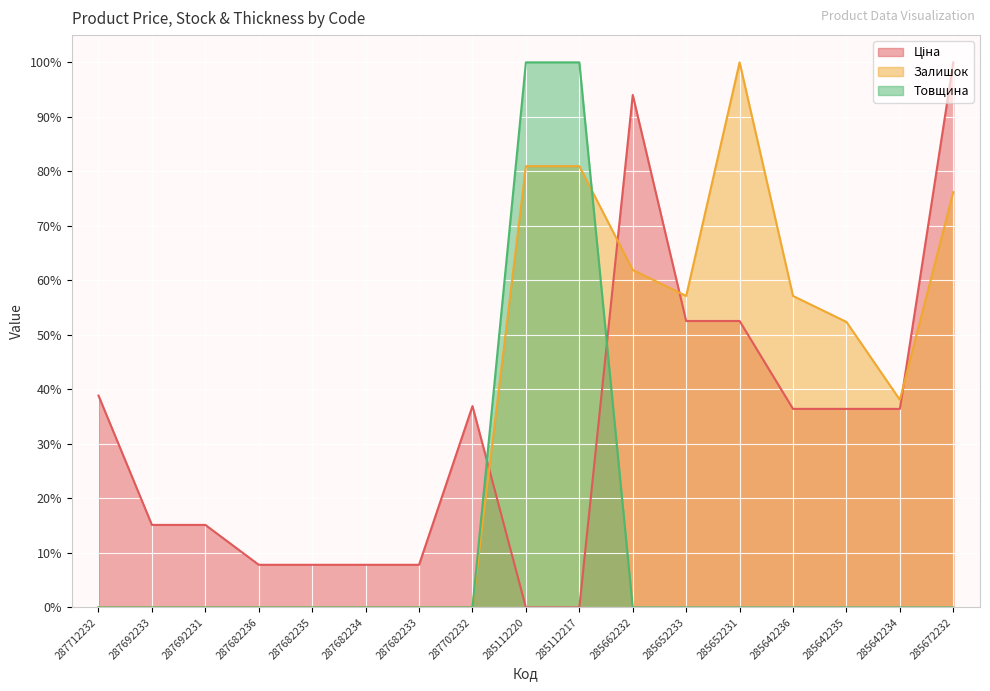

Which series ends up on top after the final intersection of Товщина and Ціна?

Ціна